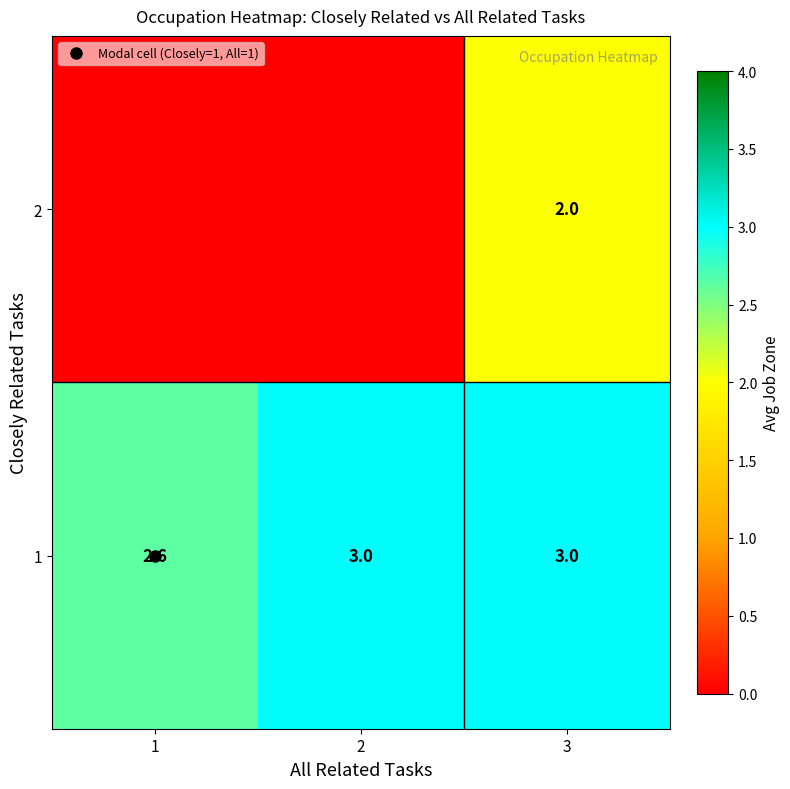

The 2 series shows 0.0 at 1. True or false?

True